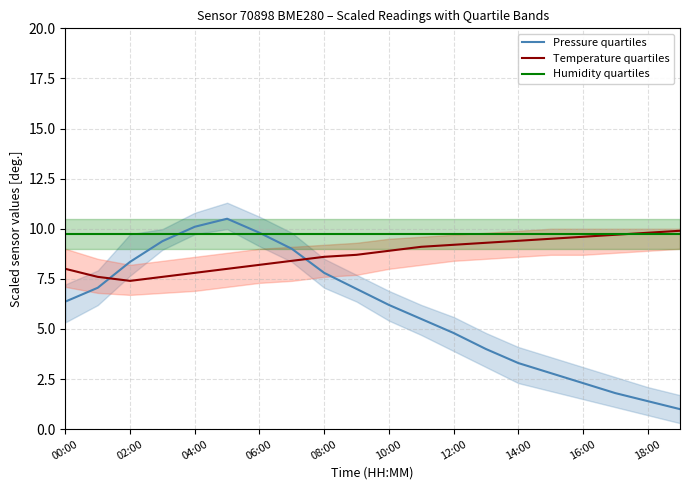

What is the greatest value displayed?

10.5